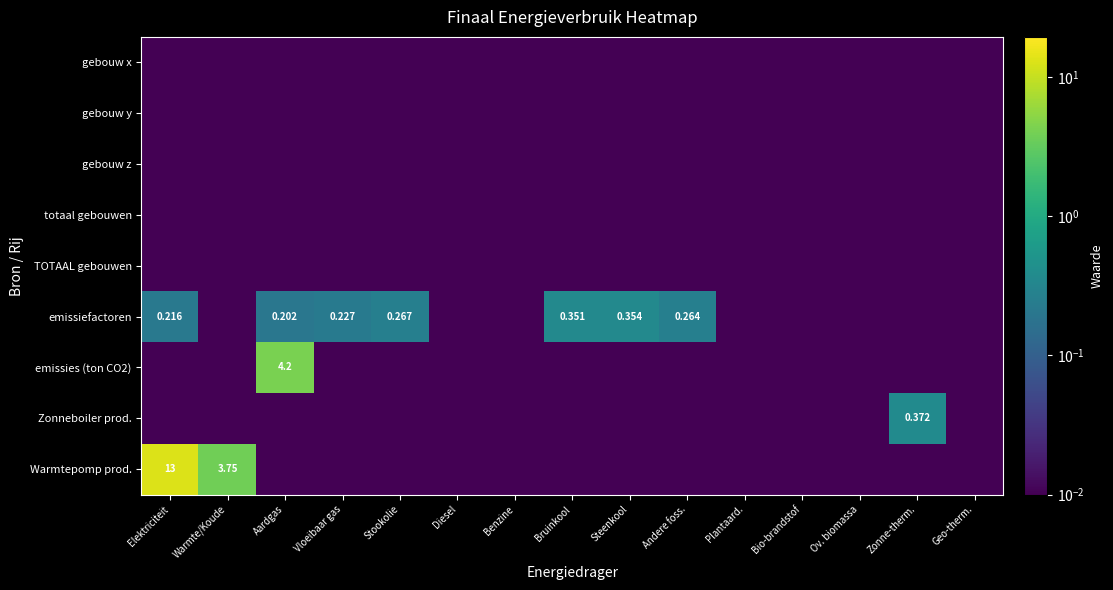

Which label corresponds to the largest value in the chart?

Elektriciteit